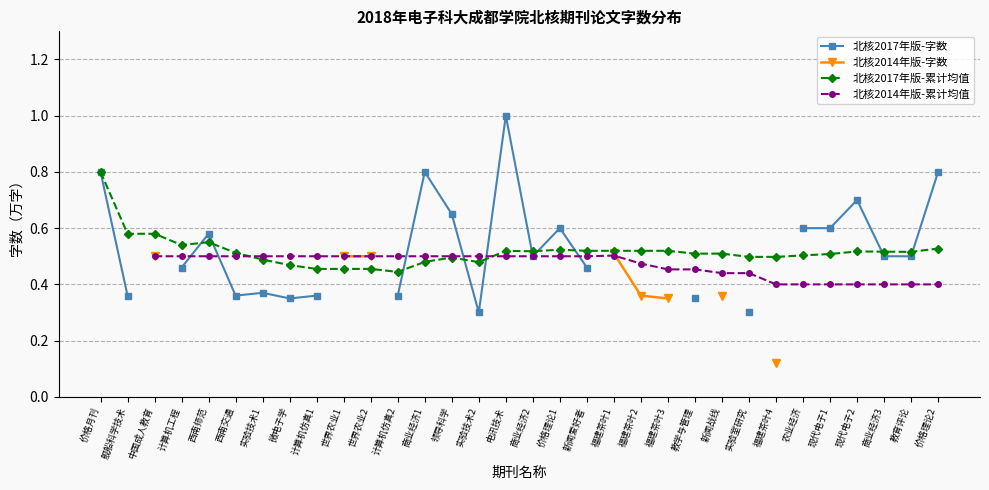

What are all the series names shown in the legend?

北核2017年版-字数, 北核2014年版-字数, 北核2017年版-累计均值, 北核2014年版-累计均值